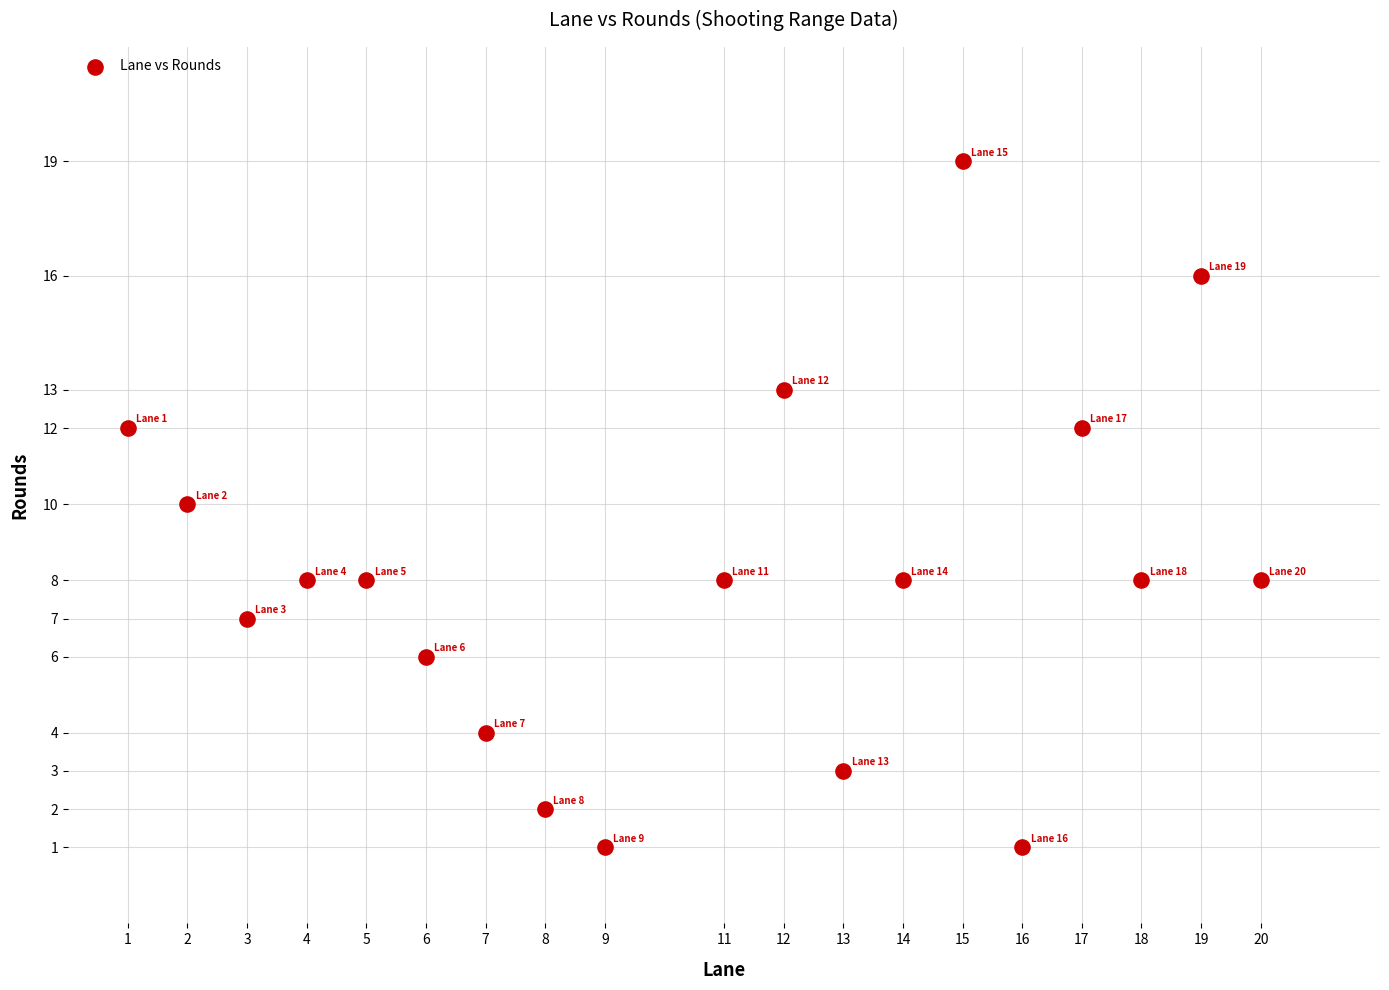

What is the range of Y values (max minus min)?

18